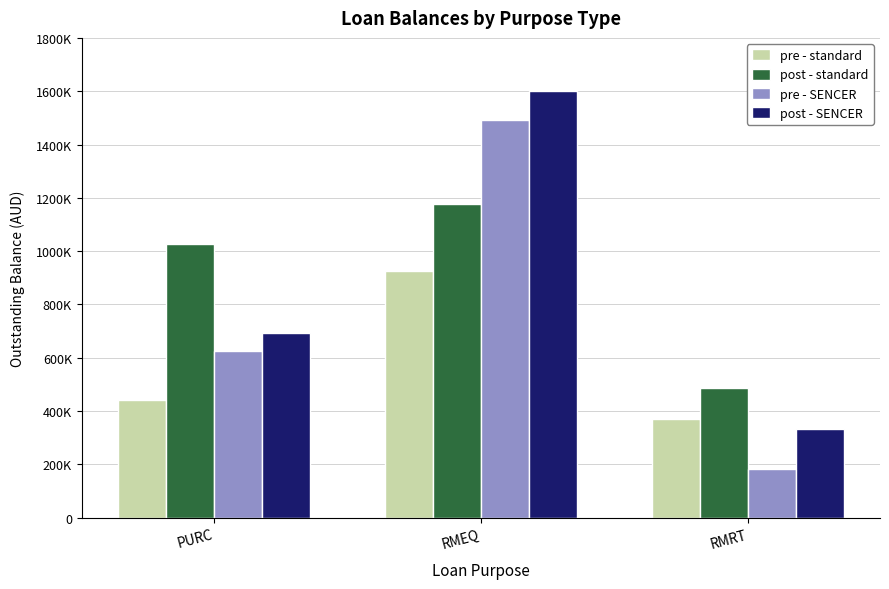

At RMRT, list the series in order from smallest to largest.

pre - SENCER, post - SENCER, pre - standard, post - standard